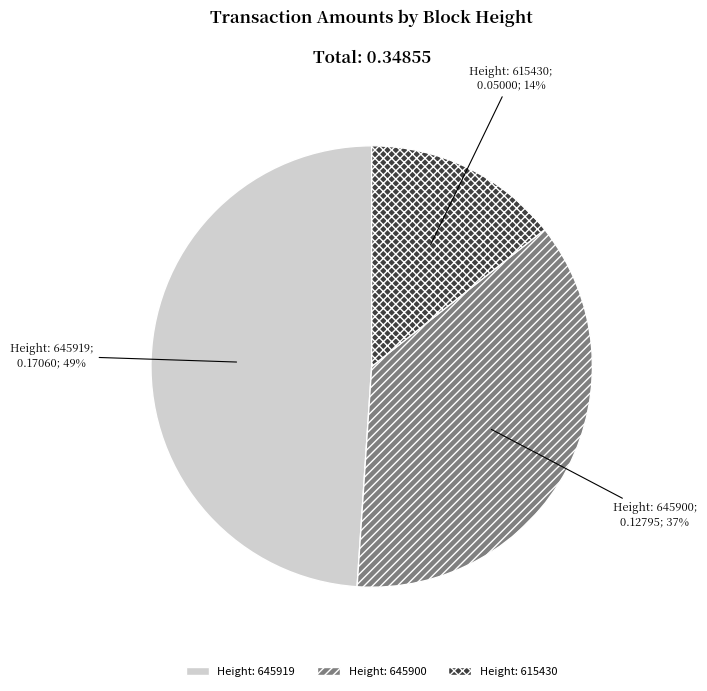

What percentage is the Height: 645919 slice, to the nearest percent?

49%